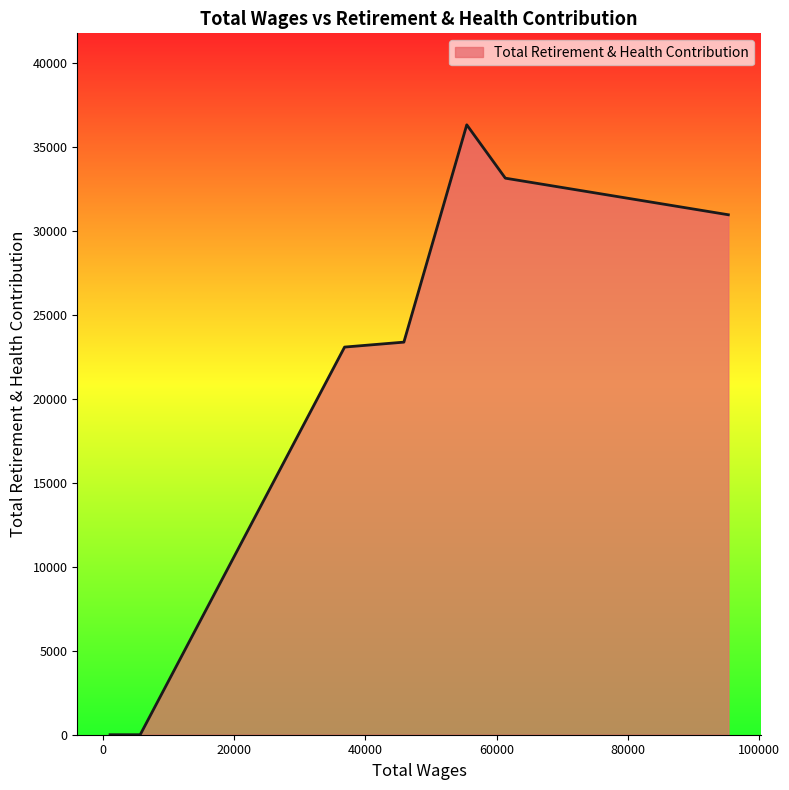

What is the greatest value displayed?

36319